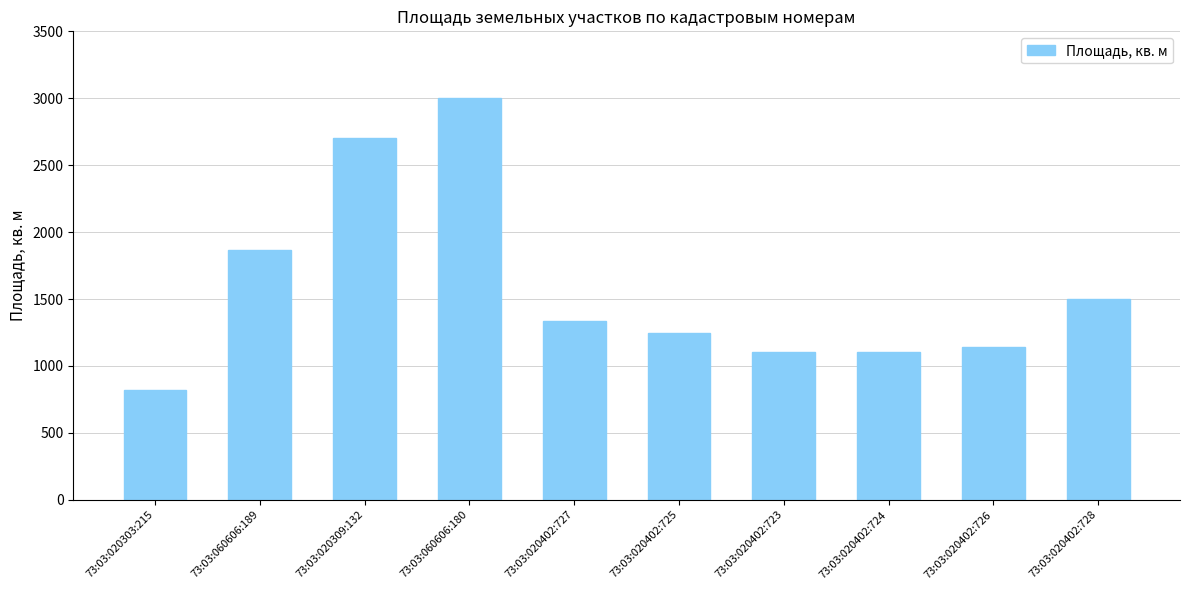

Approximately how many times larger is the value at 73:03:060606:189 compared to 73:03:020402:727?

1.4